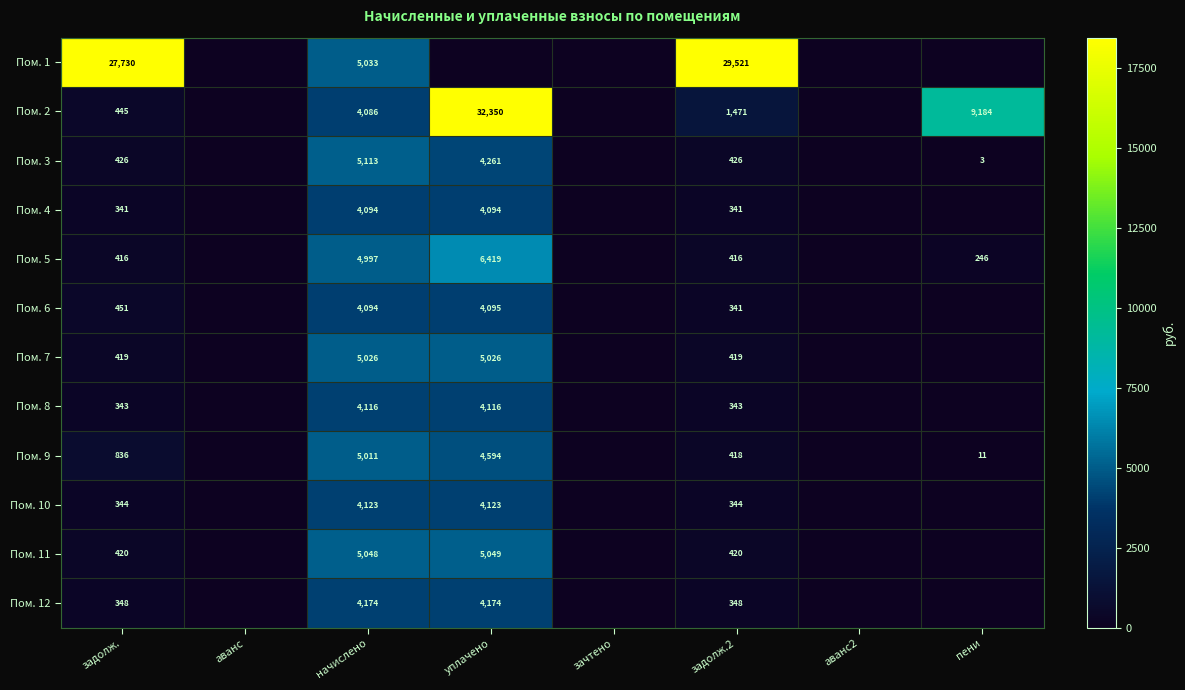

Is the value of Пом. 12 at уплачено greater than the value of Пом. 3 at начислено?

No